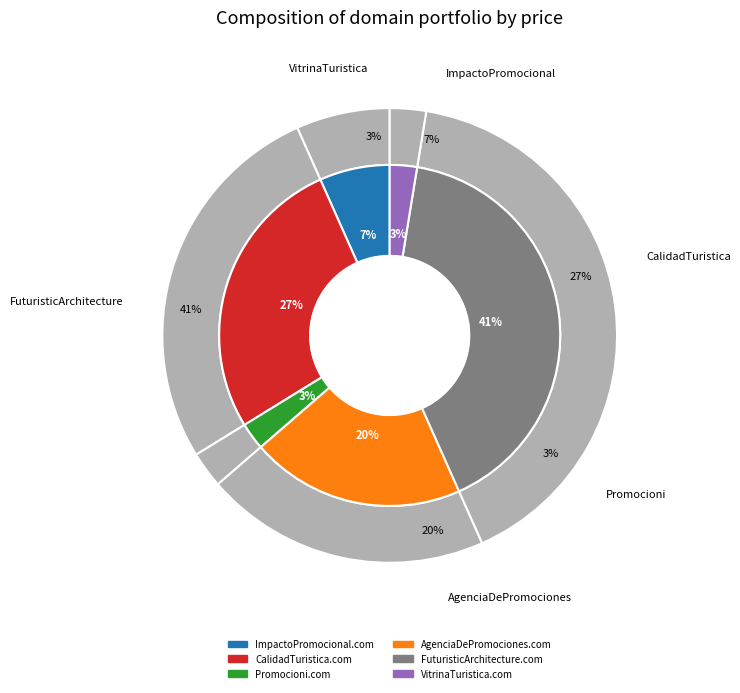

Which slice is the largest?

FuturisticArchitecture.com